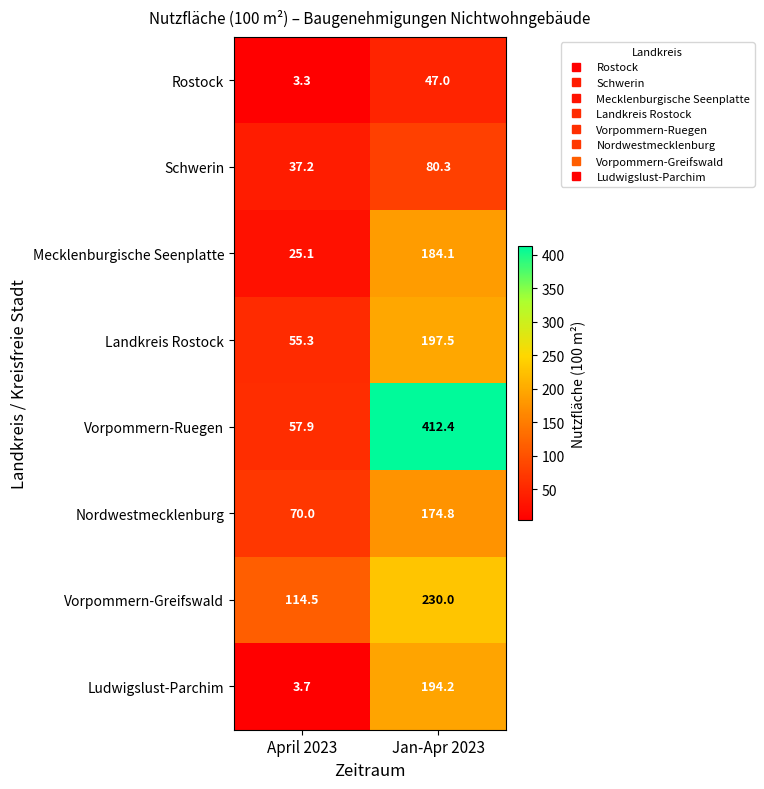

What is the smallest value displayed?

3.3